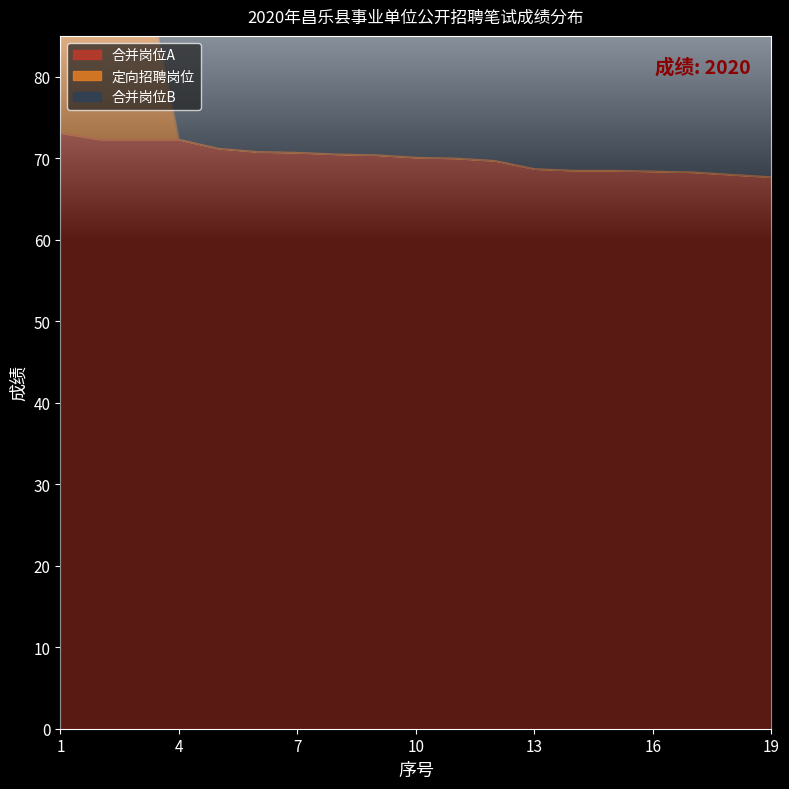

What is the highest value of the 定向招聘岗位 series?

128.7